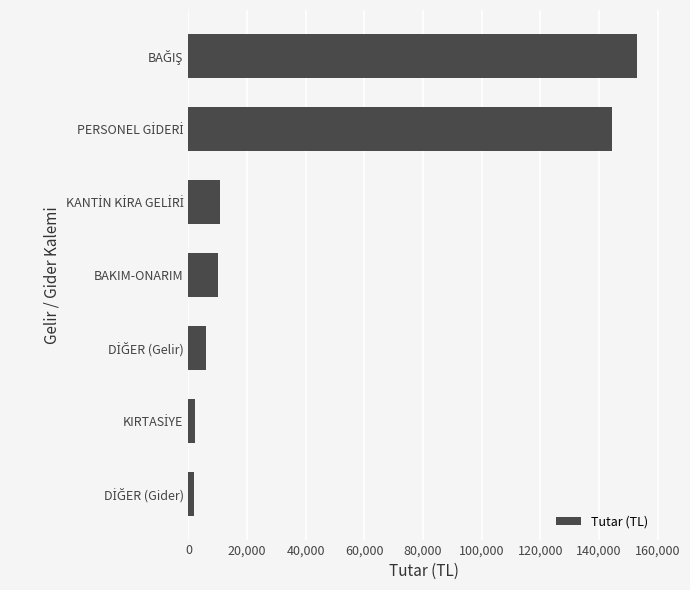

What is the difference between the second highest and minimum values?

142490.4